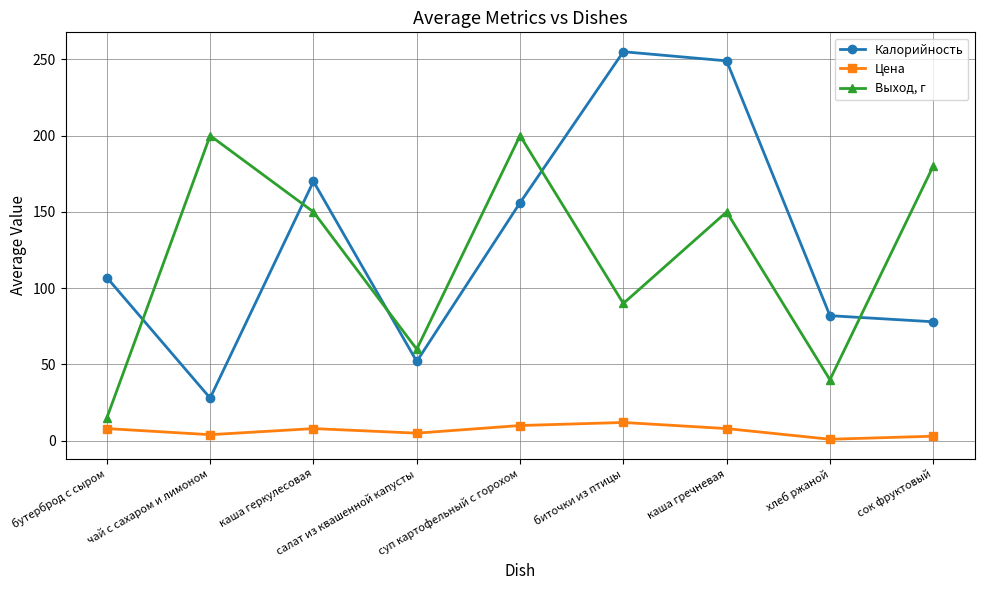

Is the value of Цена at бутерброд с сыром greater than the value of Калорийность at суп картофельный с горохом?

No